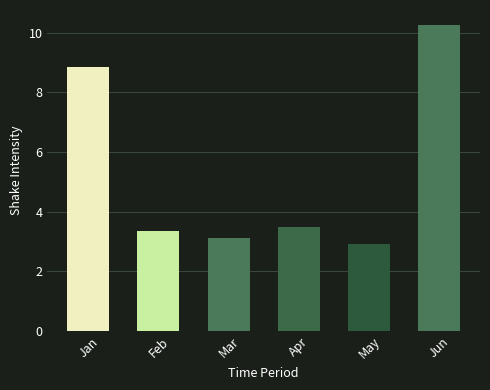

Reading right to left, what are all the values shown in this chart?

Jun=10.3	May=2.9	Apr=3.5	Mar=3.1	Feb=3.4	Jan=8.8